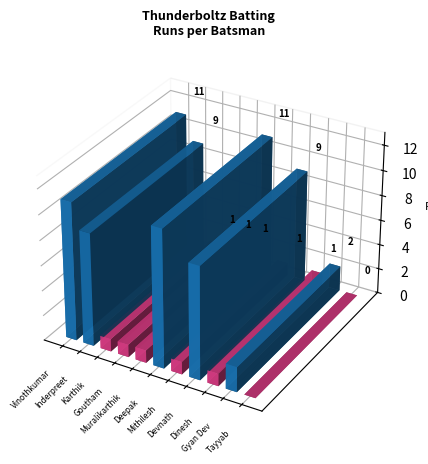

Reading right to left, transcribe all the data shown in this chart.

0	2	1	9	1	11	1	1	1	9	11